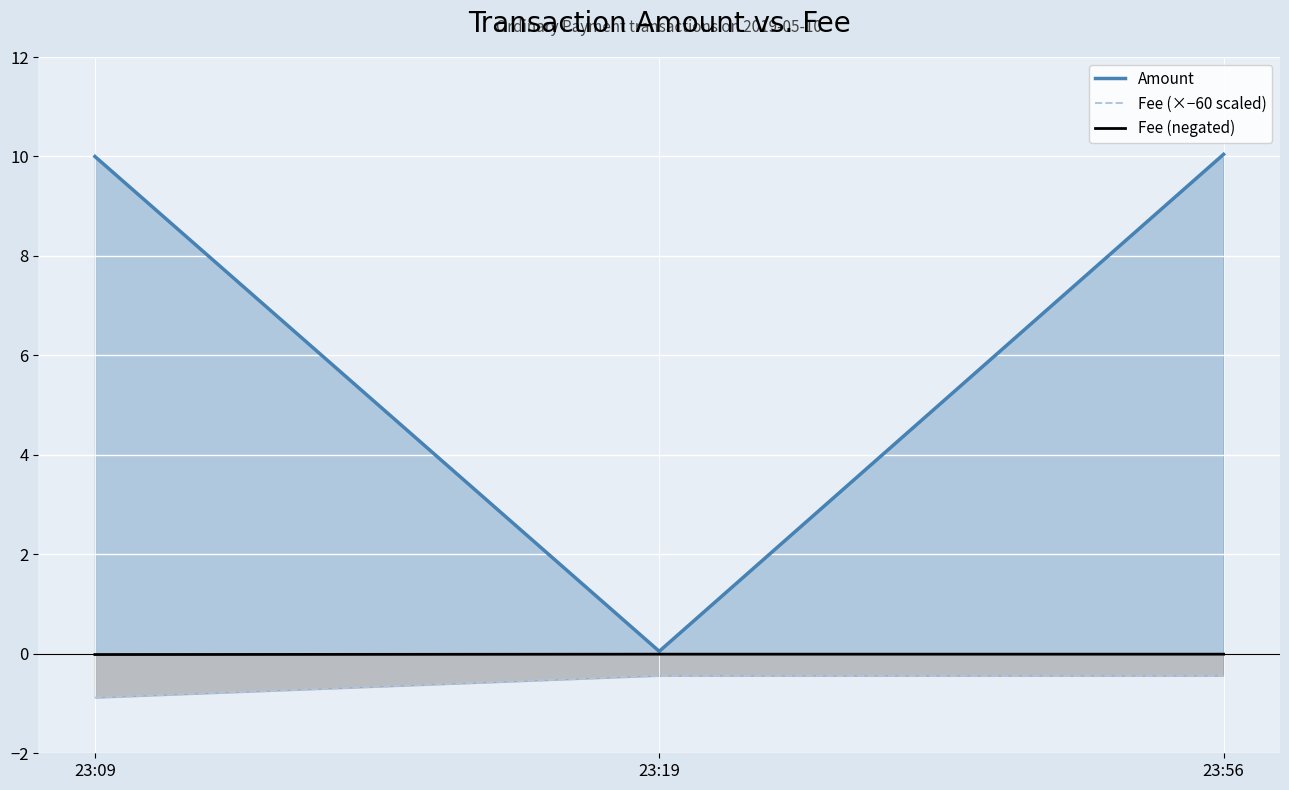

Between 23:09 and 23:56, which series saw the biggest shift?

Fee (×−60 scaled)